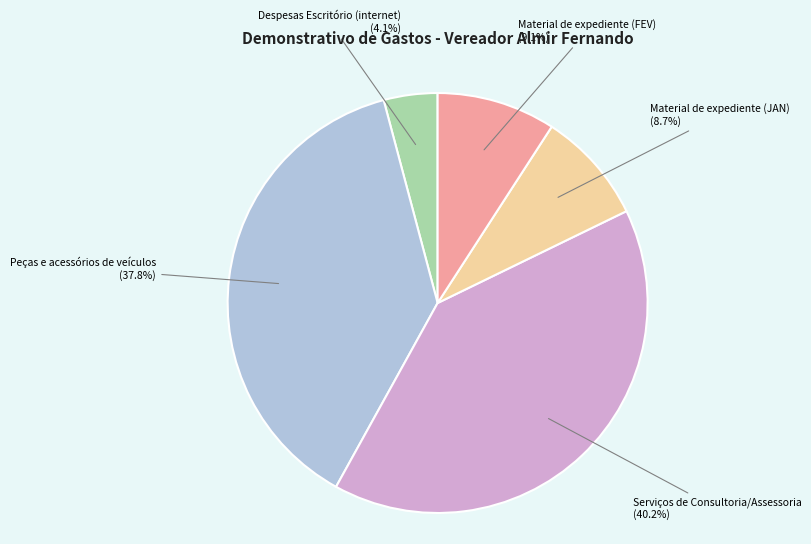

Is there a majority slice in this chart?

No